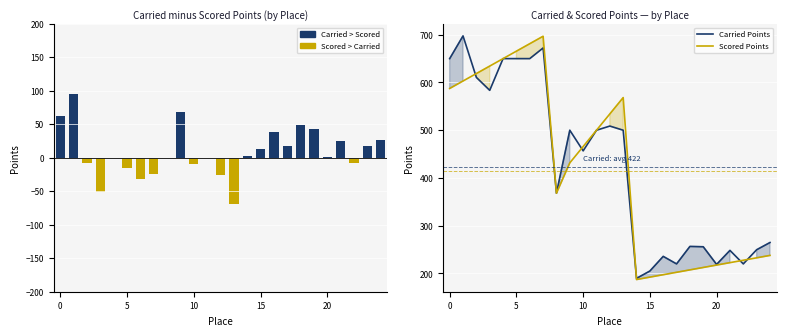

What is the value of the Carried minus Scored Points bar at the 25th from the left?

27.0